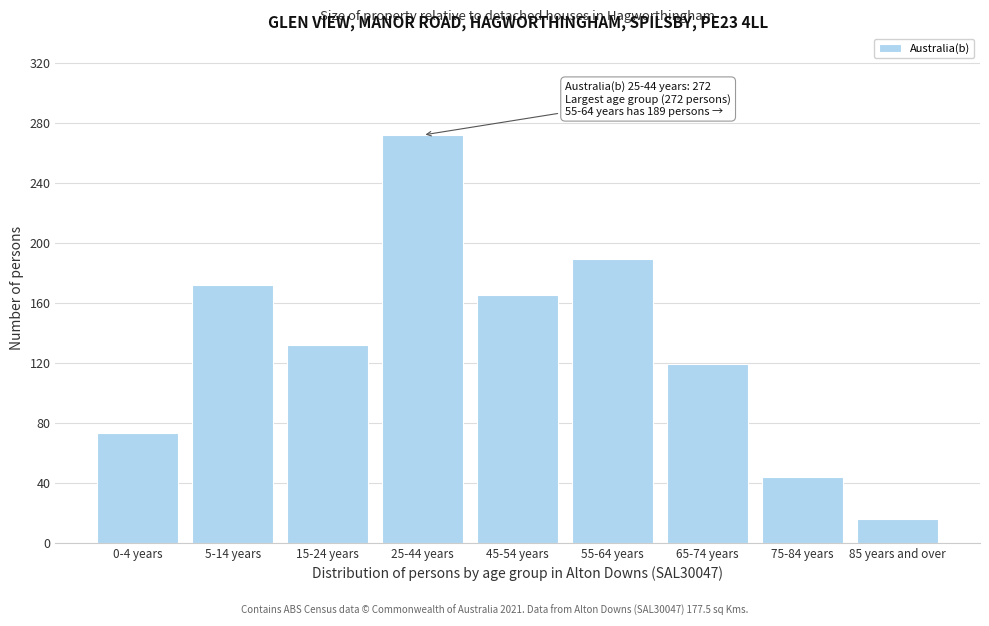

Reading left to right, transcribe all the data shown in this chart.

73	172	132	272	165	189	119	44	16